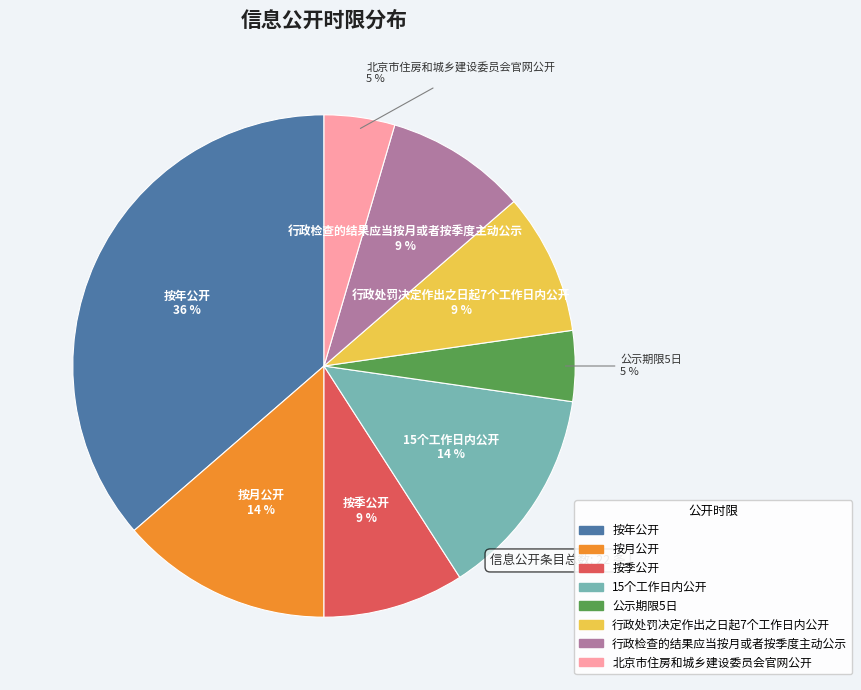

What is the largest slice in the pie chart?

按年公开